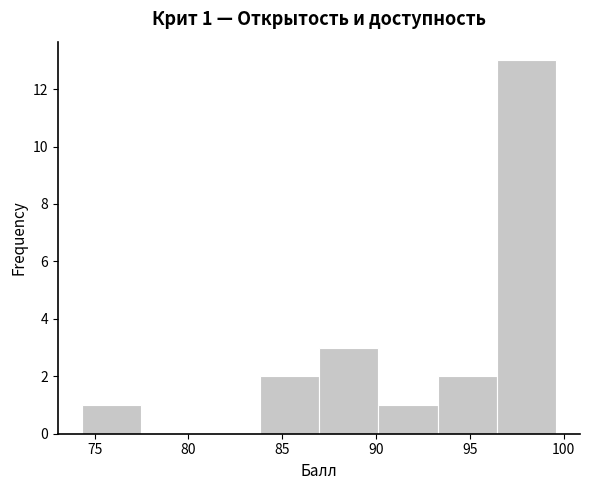

Over which range of the x-axis is the bar tallest?

96.5 to 99.5